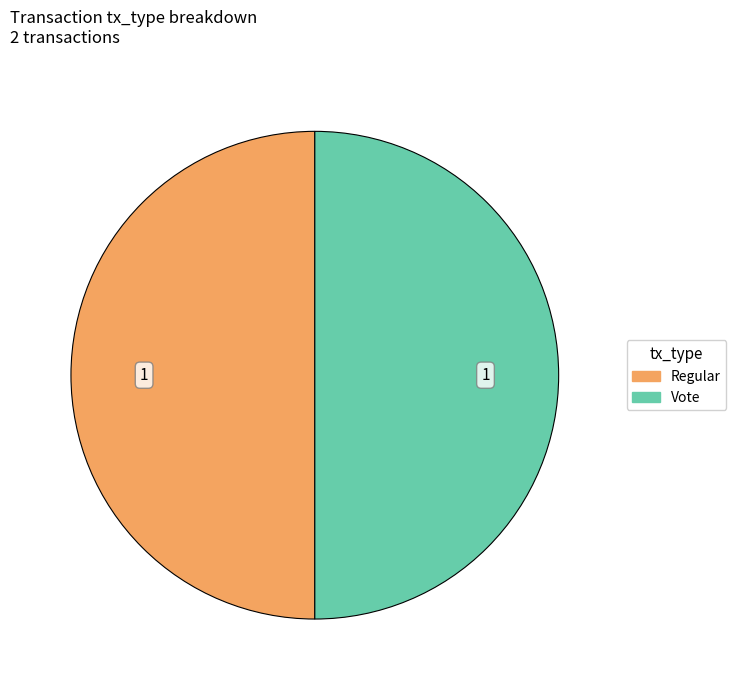

Which category has the biggest portion of the pie?

Vote (io_index=3)